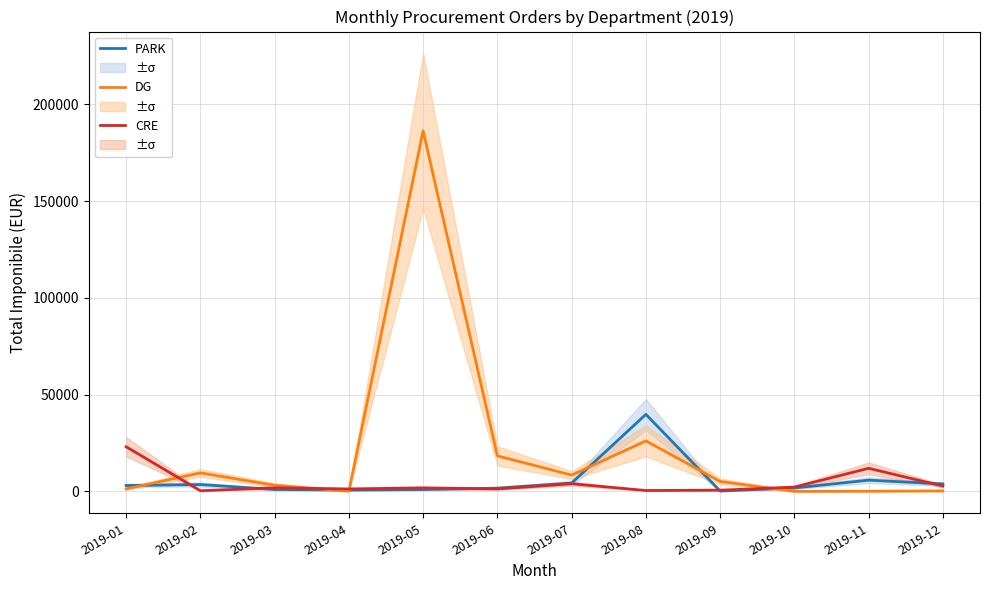

Which has a higher value, 2019-06 or 2019-12?

2019-12